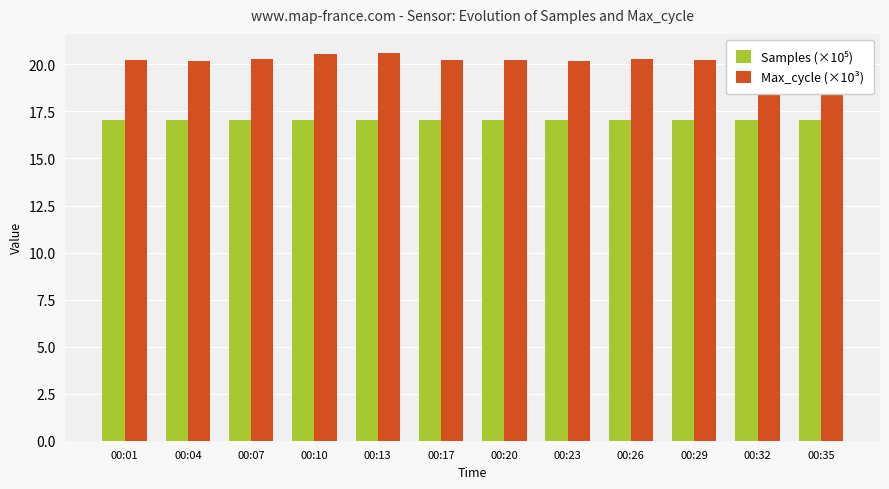

The value of Max_cycle (×10³) at 00:35 is 20.2. True or false?

True